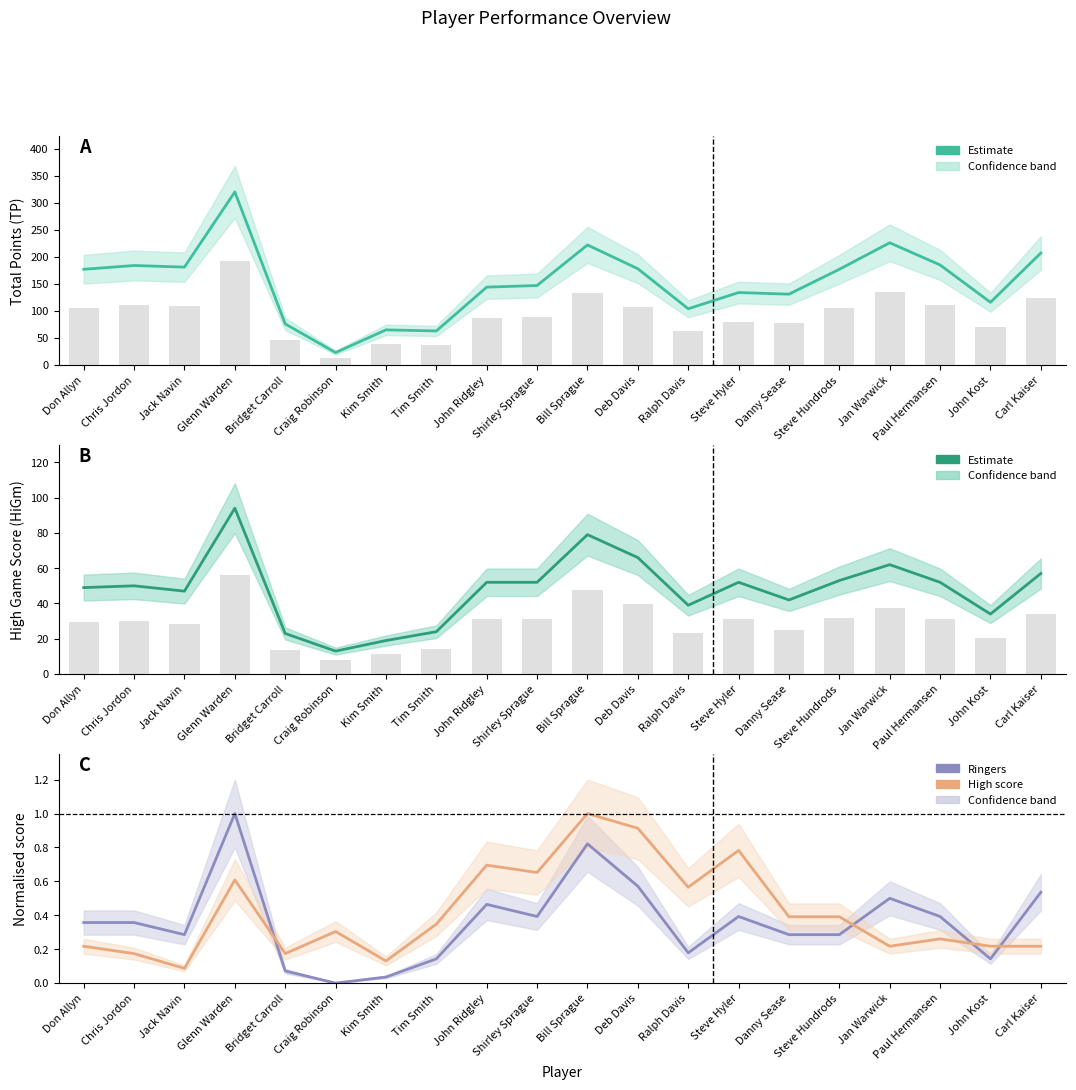

What is the difference between the second highest and minimum values in the HiGm series?

66.0